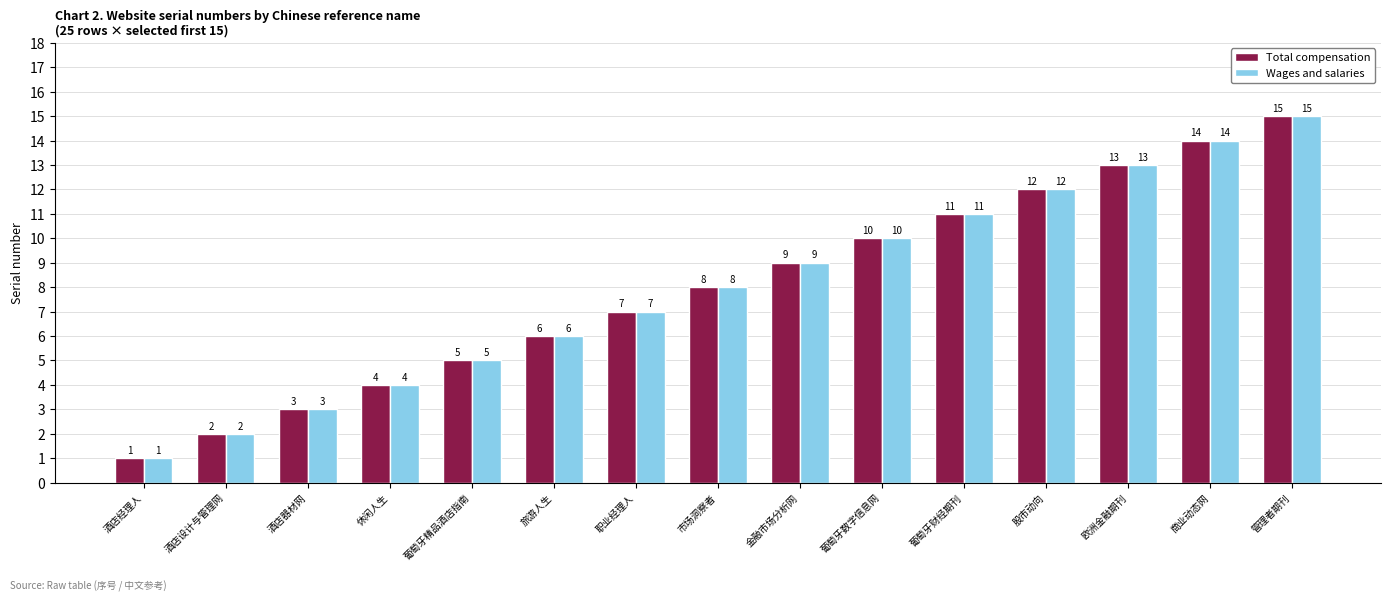

What is the label of the 15th bar from the left?

管理者期刊